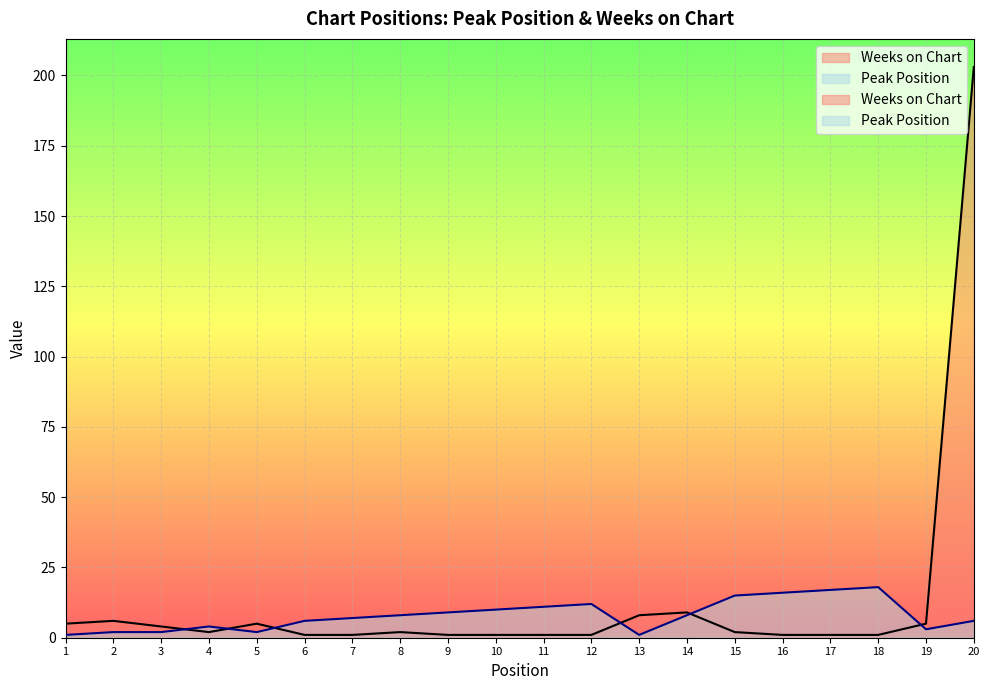

How many values in the Weeks on Chart series exceed 2?

8